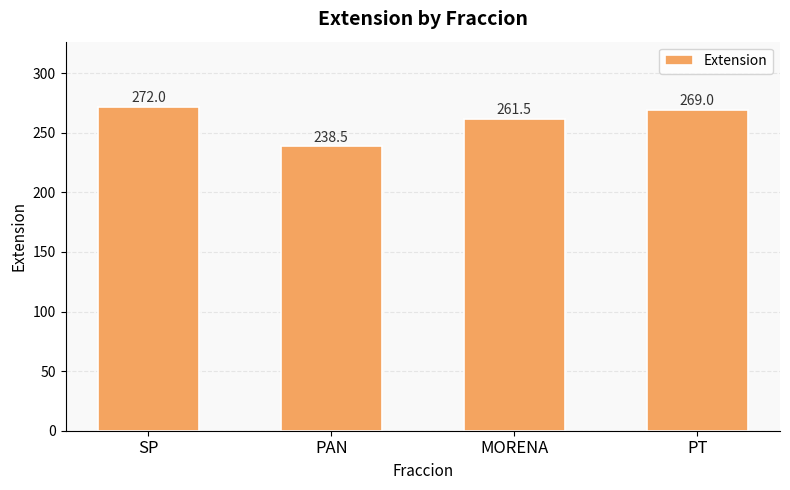

Rank the categories by value from lowest to highest.

PAN, MORENA, PT, SP